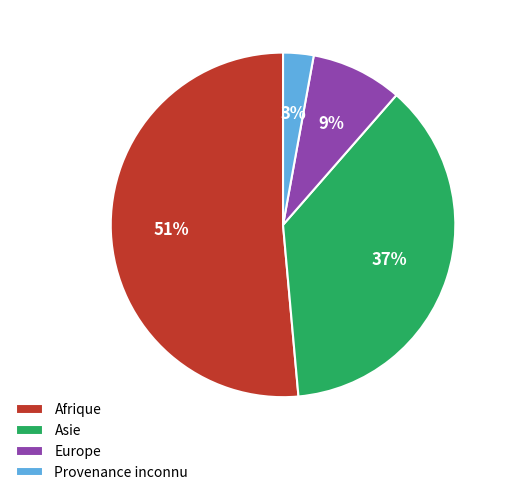

Does any single category account for the majority?

Yes